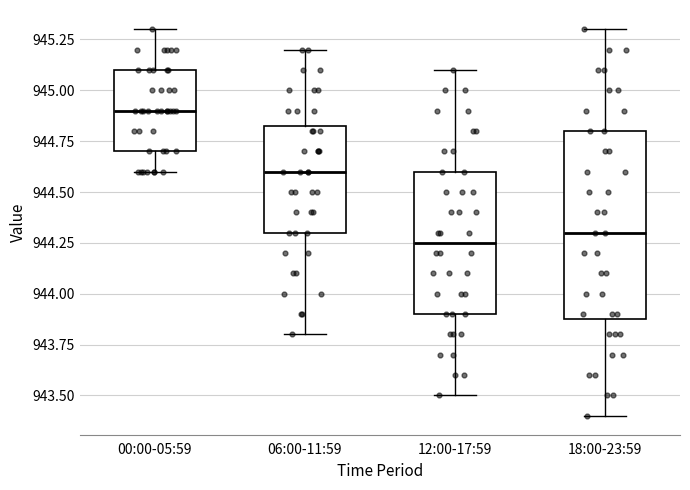

Reading left to right, read every box against the y-axis: the position of its median line, the range the box covers, and the ends of its whiskers. The values are not printed on the chart, so give them approximately, as read against the axis.

00:00-05:59: median 944.90, box 944.70 to 945.10, whiskers 944.60 to 945.30
06:00-11:59: median 944.60, box 944.30 to 944.85, whiskers 943.80 to 945.20
12:00-17:59: median 944.25, box 943.90 to 944.60, whiskers 943.50 to 945.10
18:00-23:59: median 944.30, box 943.90 to 944.80, whiskers 943.40 to 945.30